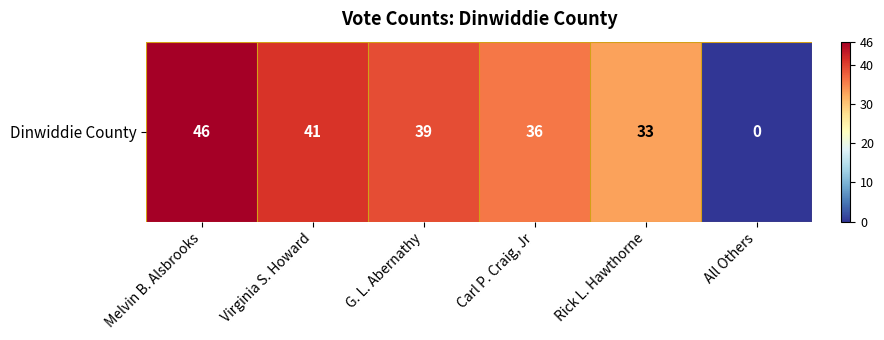

Reading left to right, what are all the values shown in this chart?

46	41	39	36	33	0